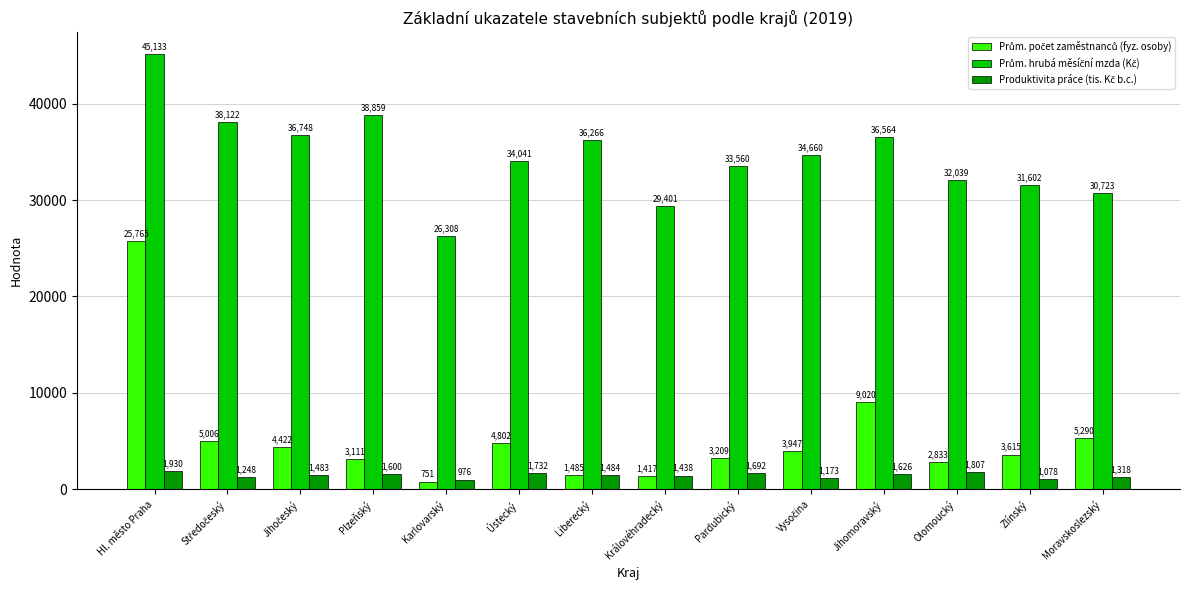

Are the bars grouped side by side (vs. stacked)?

Yes